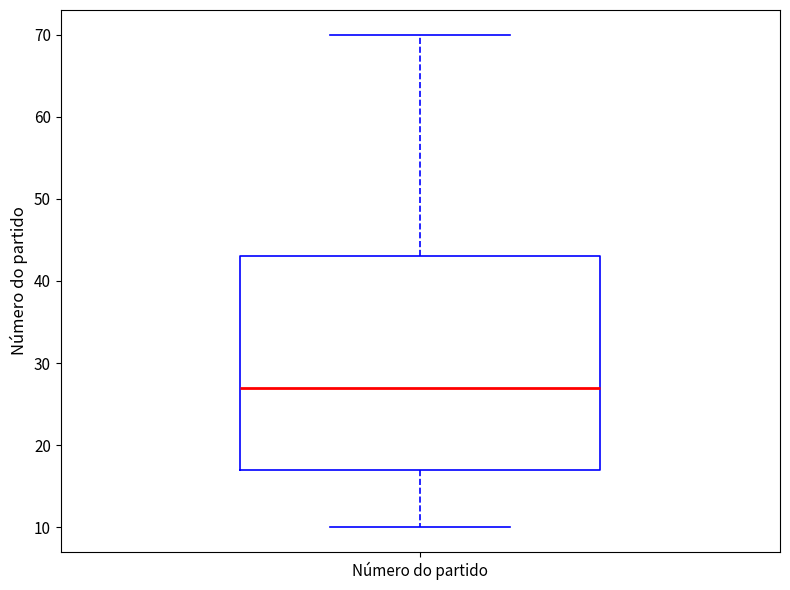

Read this box plot against the y-axis: the position of the median line, the range covered by the box, and the ends of both whiskers. The values are not printed on the chart, so give them approximately, as read against the axis.

median 27, box 17 to 43, whiskers 10 to 70